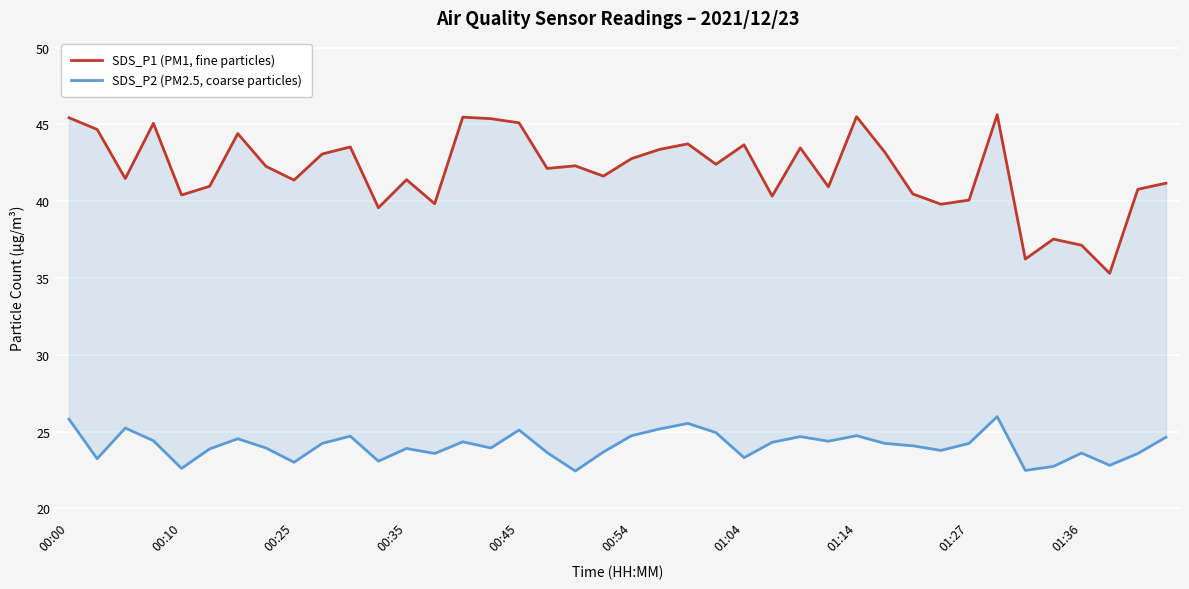

What position from the left is 17?

18